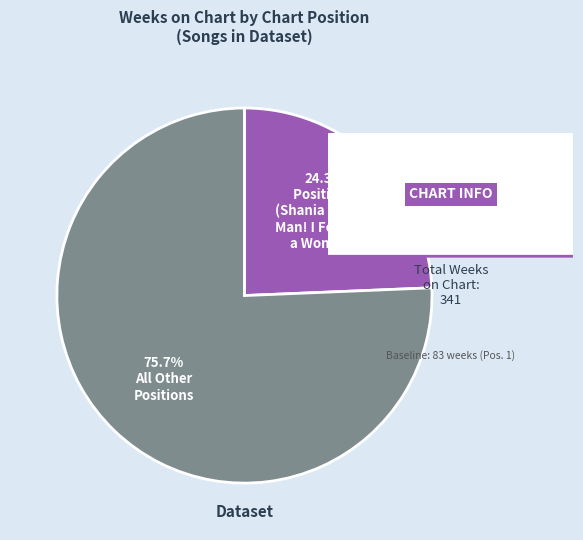

Is there a majority slice in this chart?

Yes